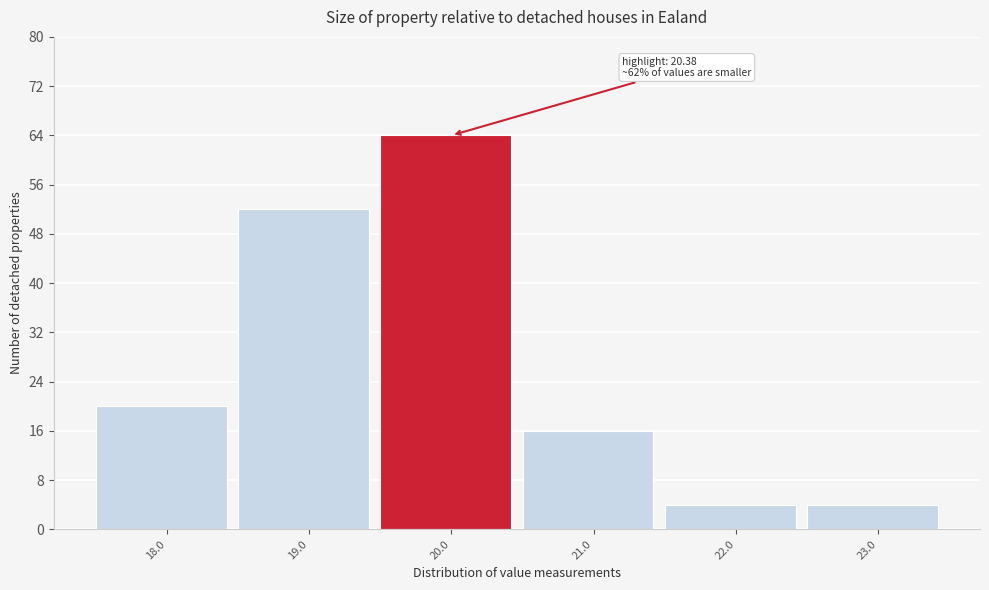

Reading right to left, extract all data points from this chart.

4	4	16	64	52	20